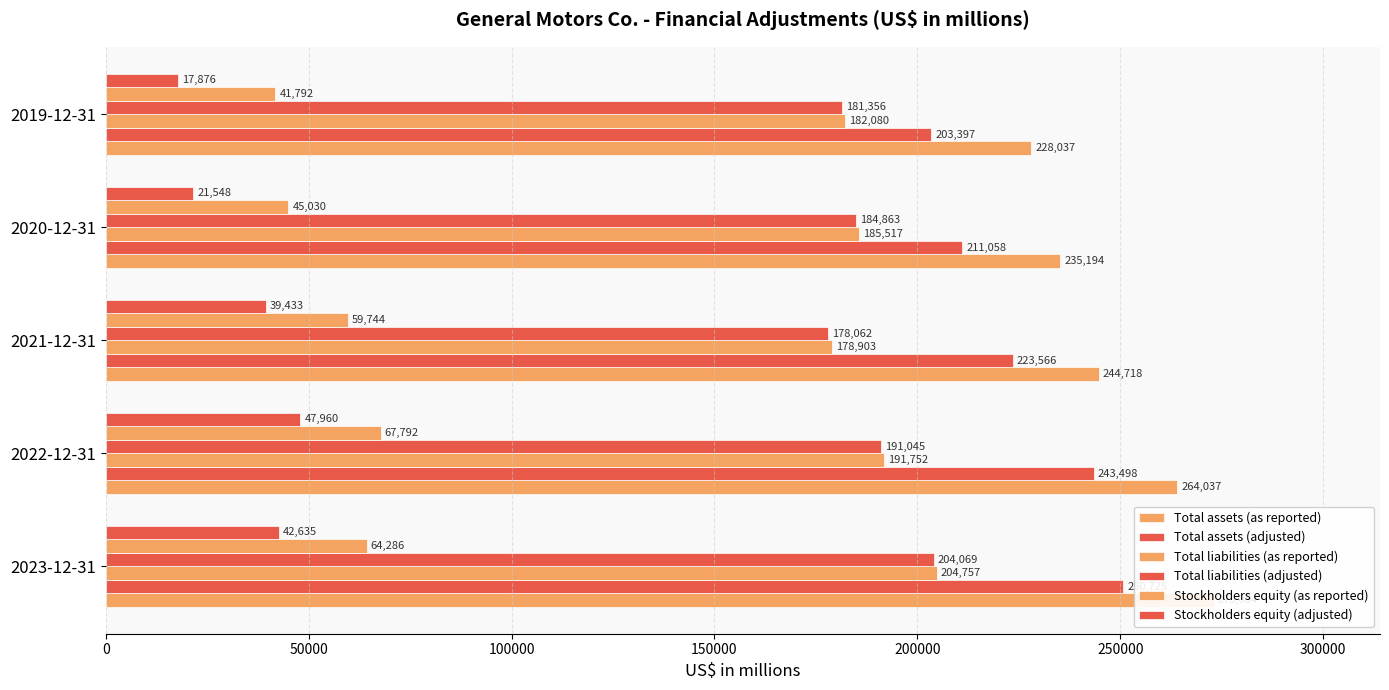

How many bars are there in each group?

6